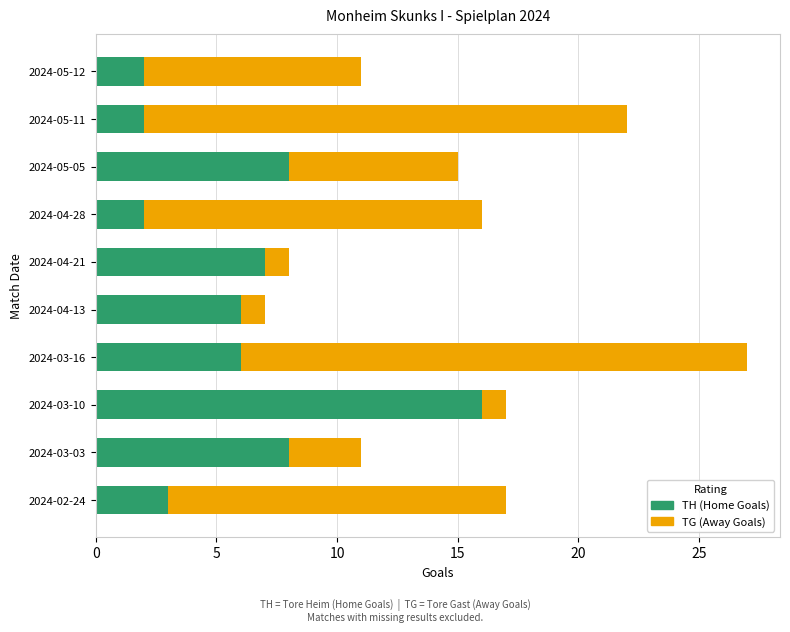

What is the minimum value for TH (Home Goals)?

2